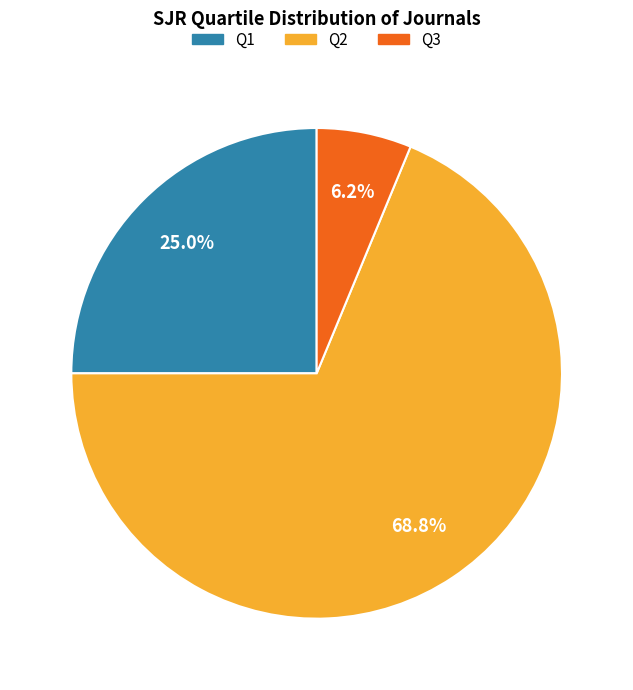

Between Q2 and Q3, which is larger?

Q2